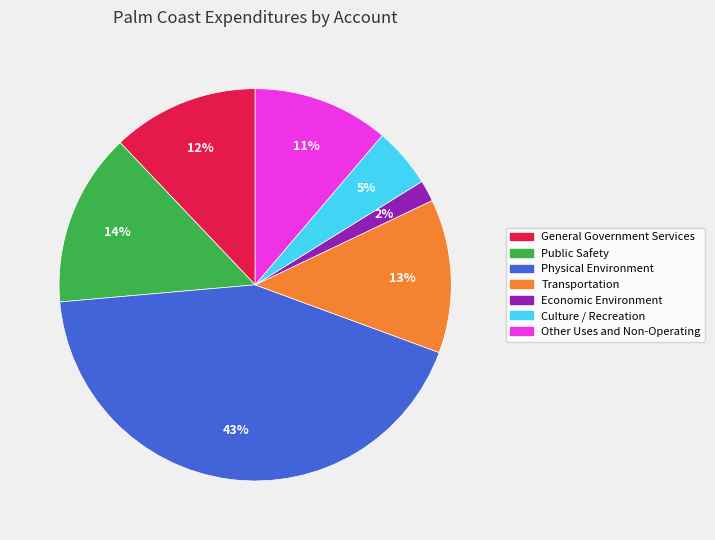

Which slice is the largest?

Physical Environment